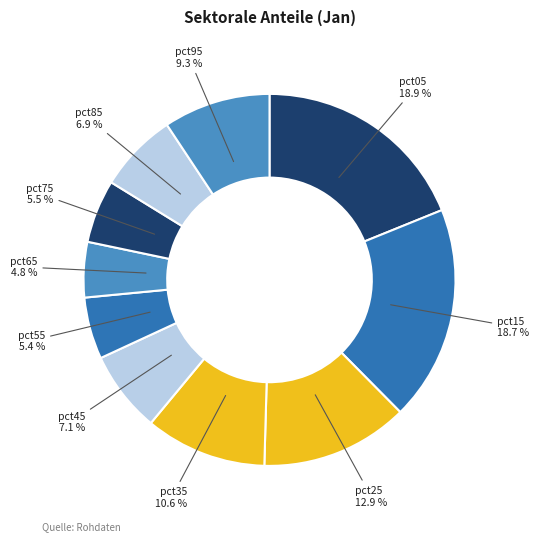

Which slice is the smallest?

pct65